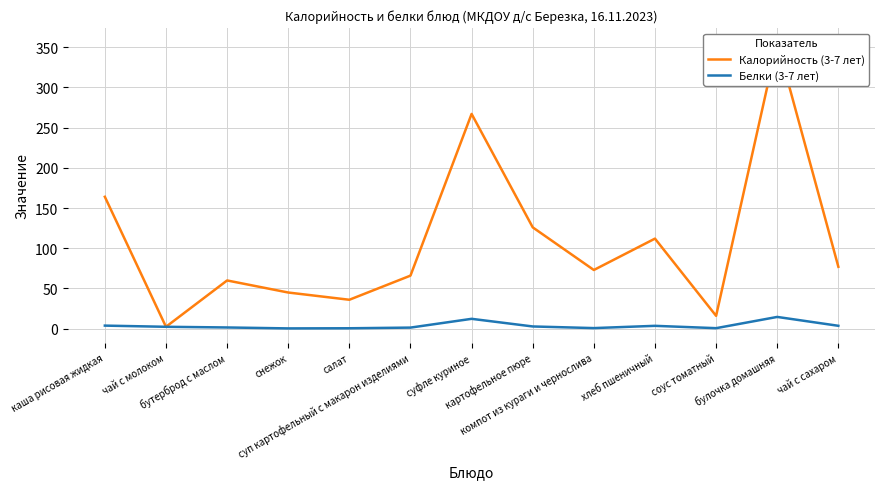

What is the difference between the maximum and second lowest values in the Белки (3-7 лет) series?

14.1